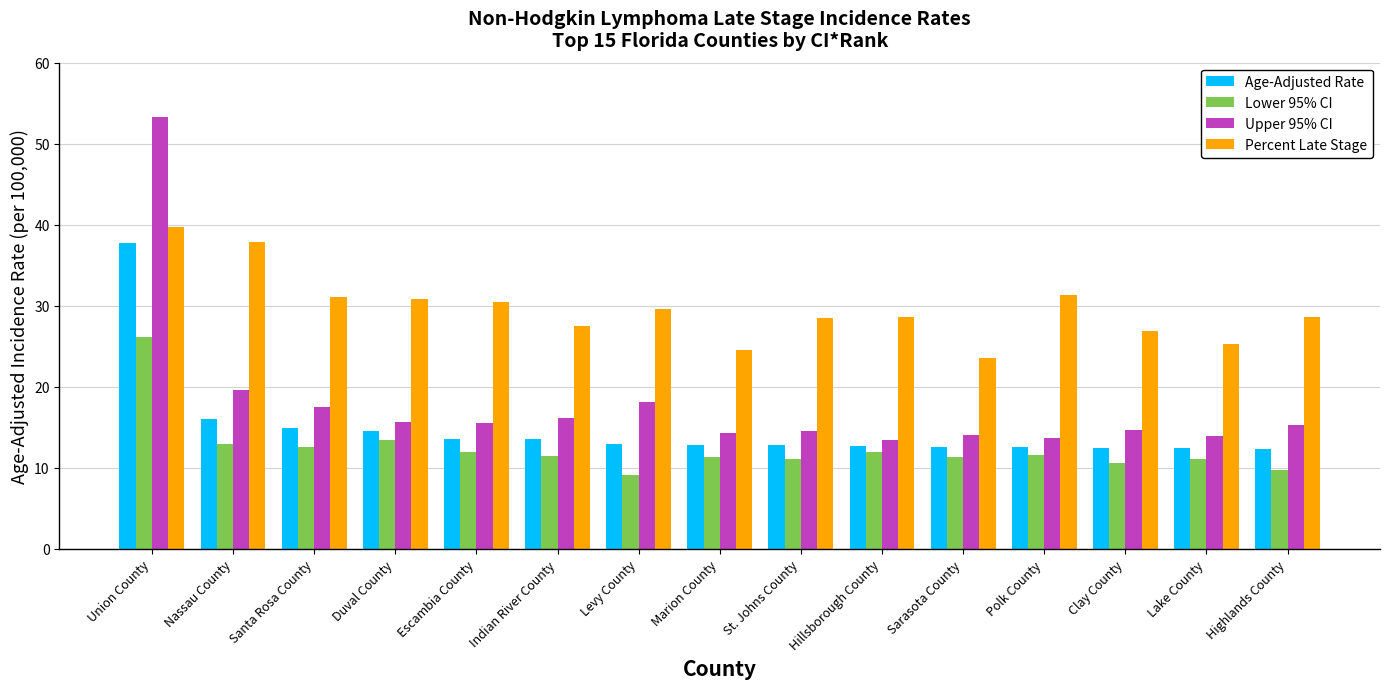

Which label corresponds to the smallest value in the chart?

Levy County